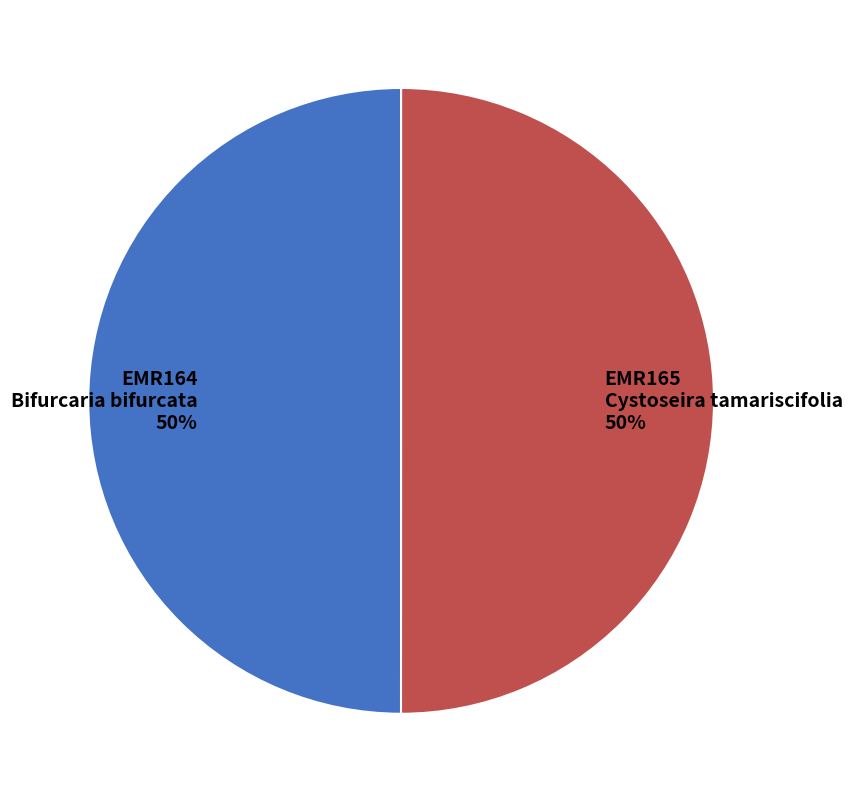

What is the ratio of the value at EMR165 Cystoseira tamariscifolia 50% to the value at EMR164 Bifurcaria bifurcata 50%?

1.0